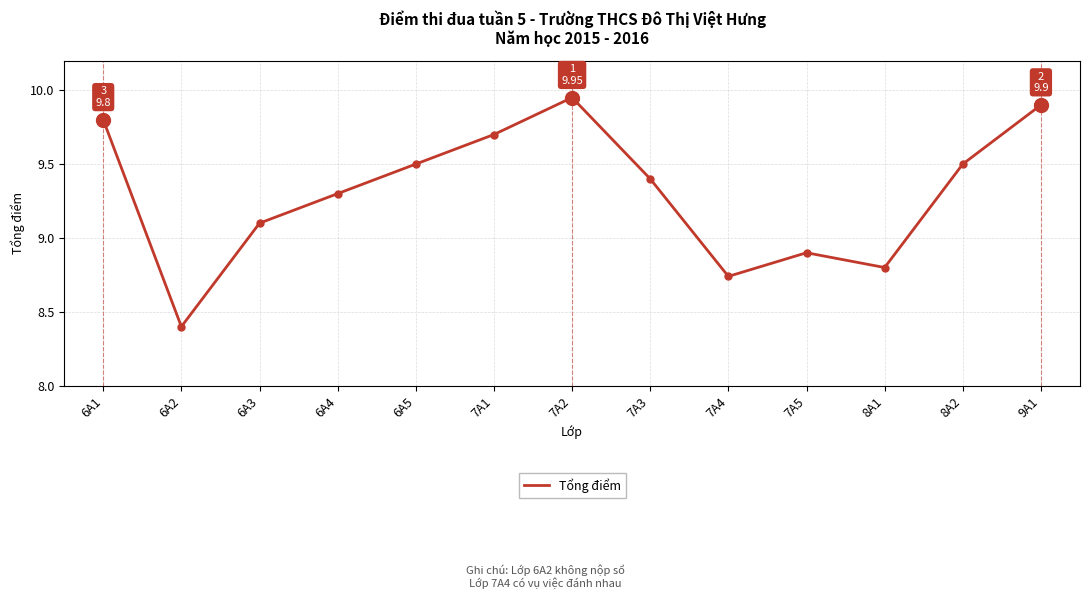

What is the sum of the values at 6A2 and 9A1?

18.3